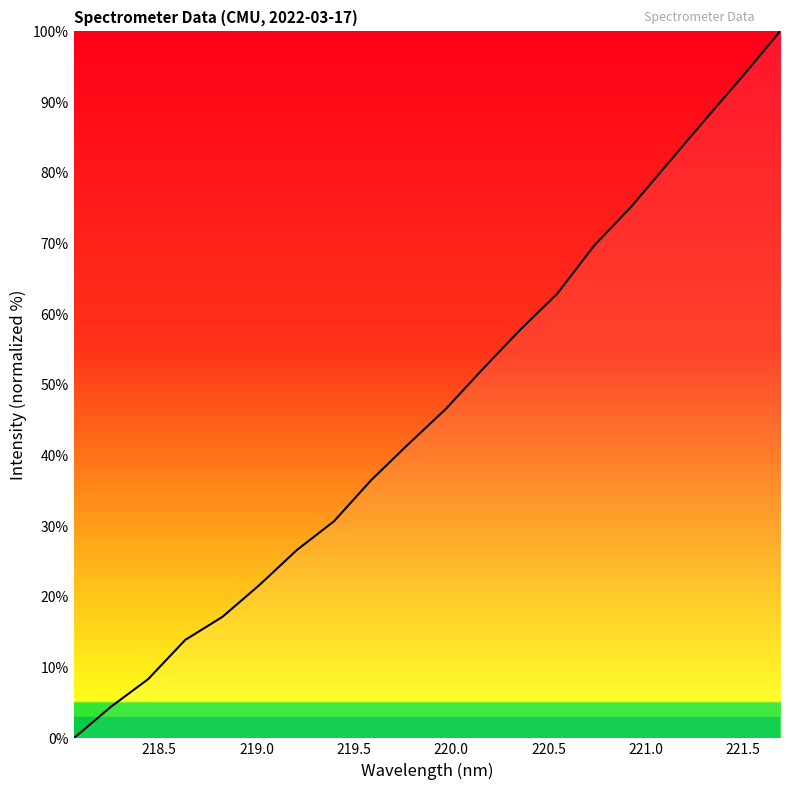

What is the greatest value displayed?

100.0